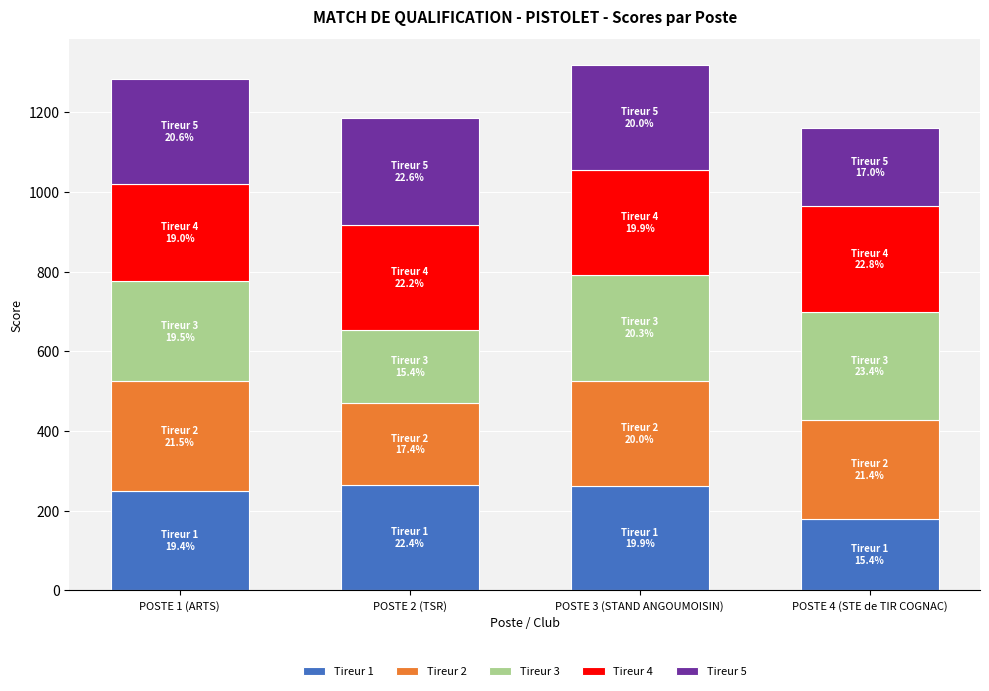

At which label does Tireur 1 reach its minimum?

POSTE 4 (STE de TIR COGNAC)